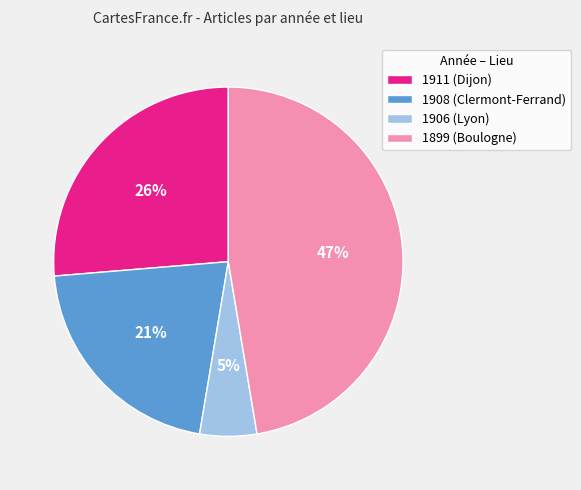

How many slices are in this pie chart?

4